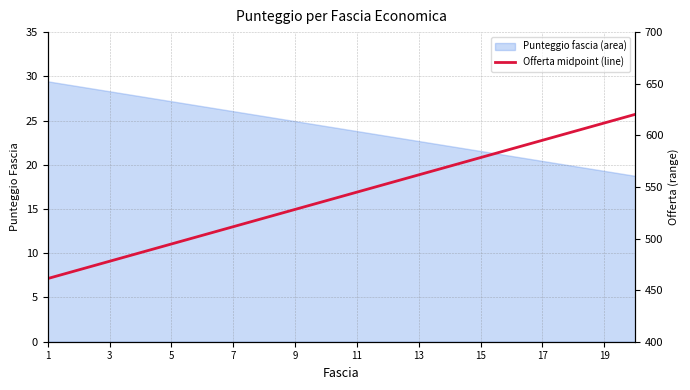

What is the maximum value for Punteggio fascia (area)?

29.4